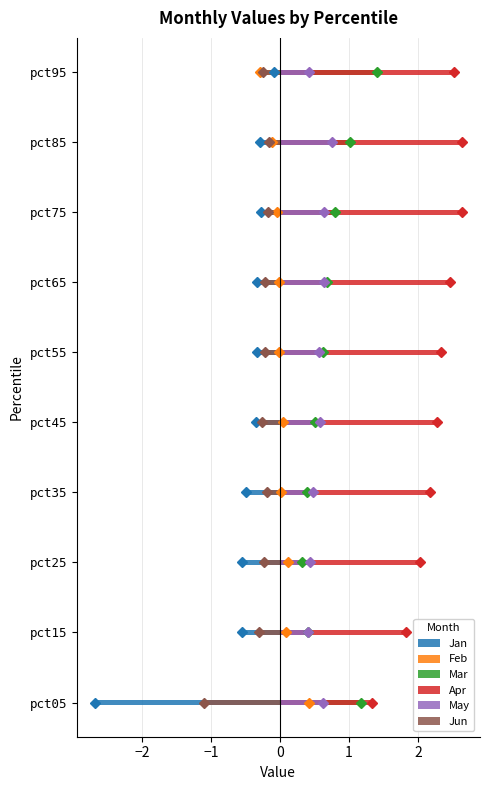

The value of May at pct45 is 0.3. True or false?

False